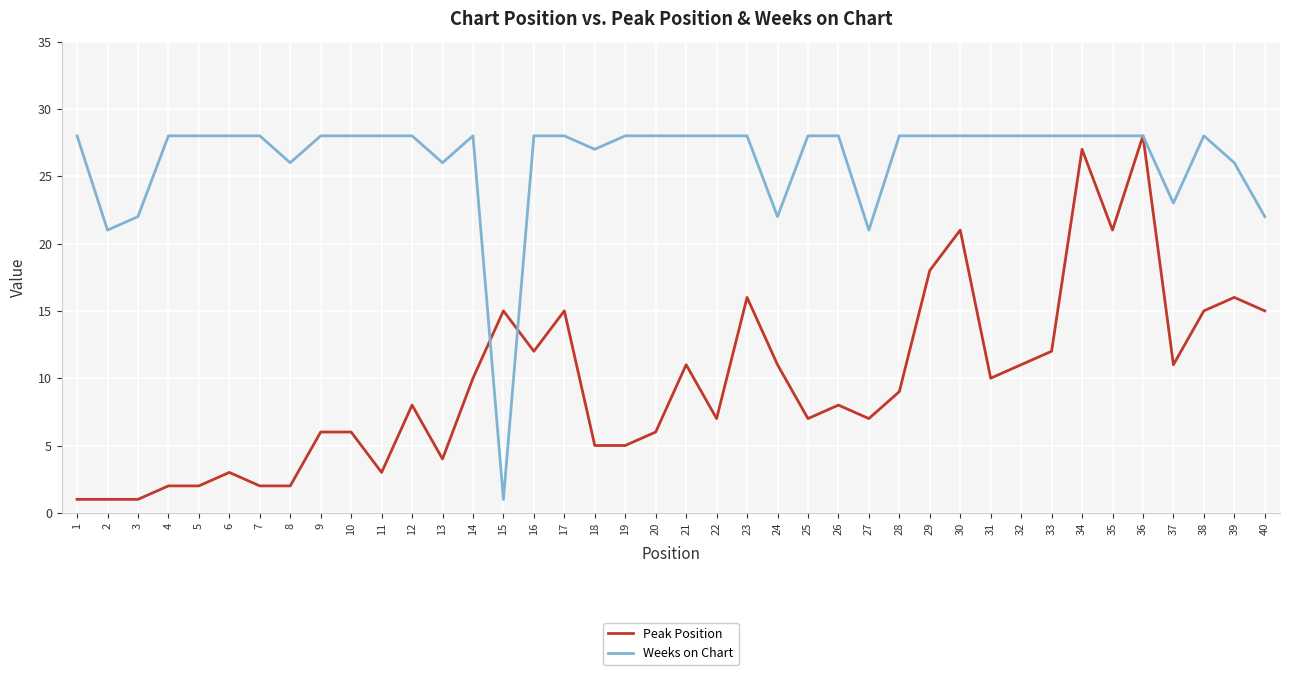

List the series in order of their overall mean, highest first.

Weeks on Chart, Peak Position